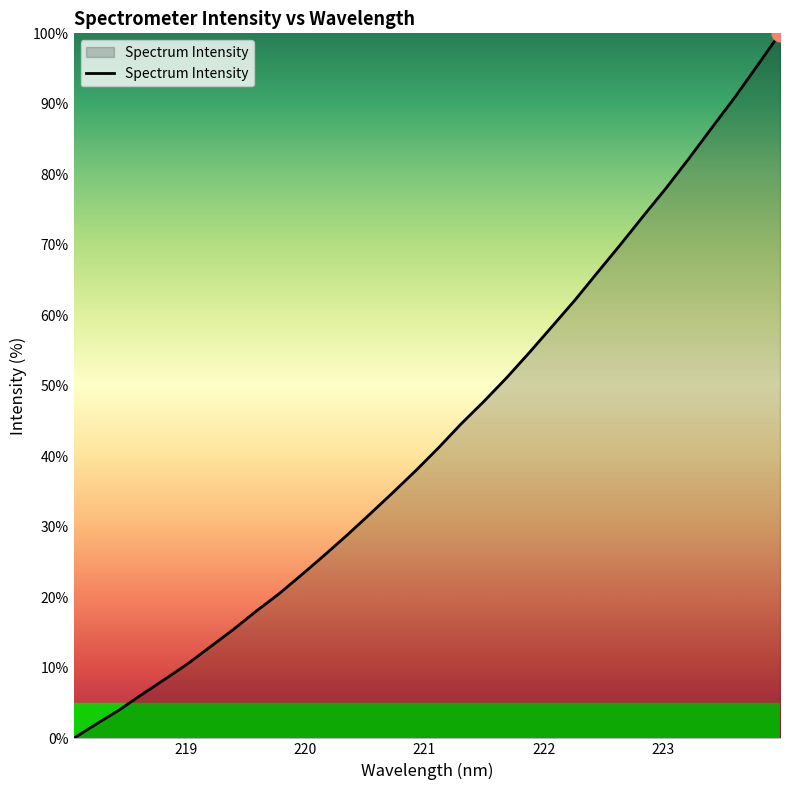

How many lines are shown in the chart?

1